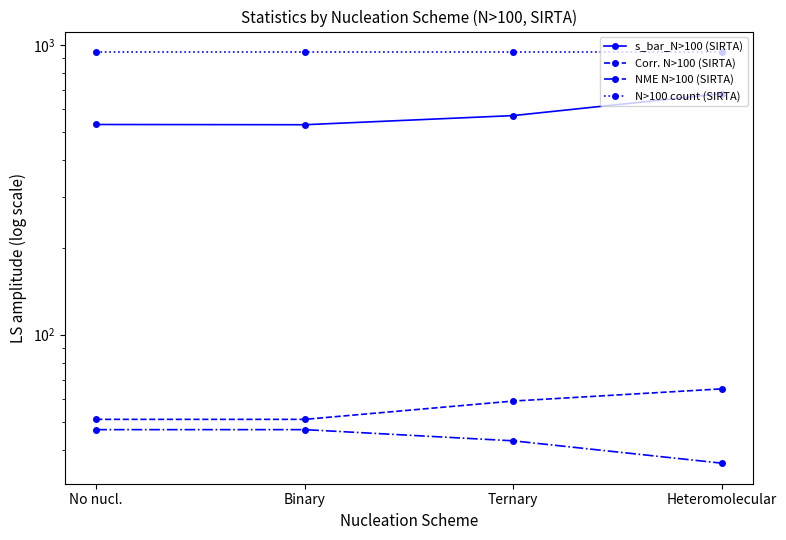

Which category has the highest value in the N>100 count (SIRTA) series?

No nucl.